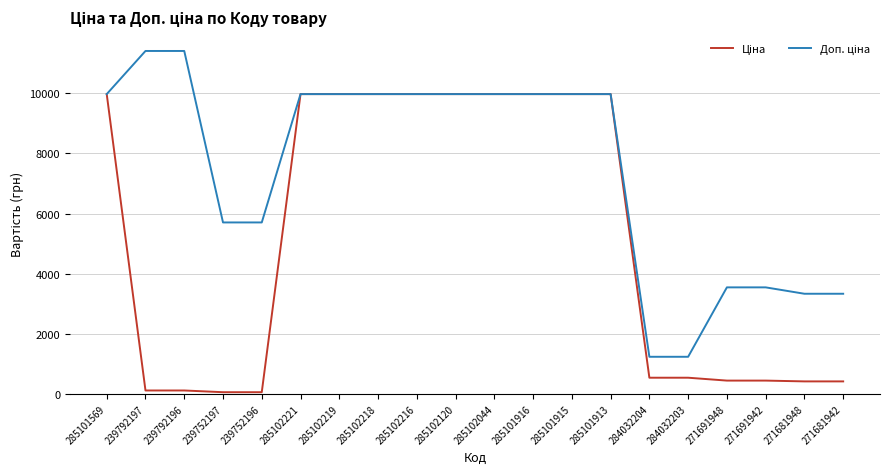

What is the spread (max minus min) of values at 284032204?

696.4